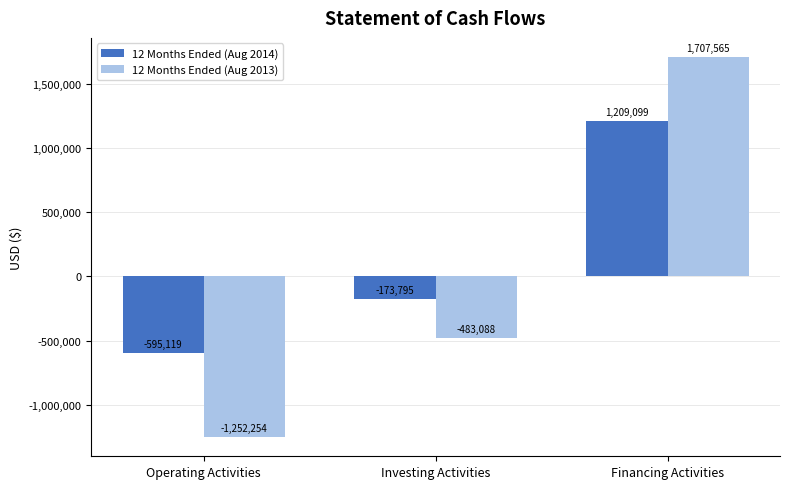

At which category is the sum across all series the highest?

Financing Activities